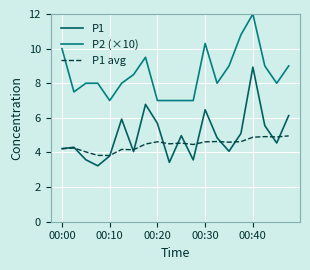

What is the smallest value displayed?

3.2